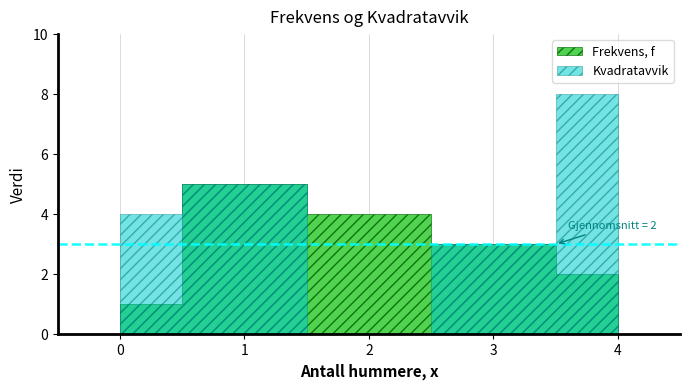

What is the value of the Frekvens, f point at the 1st from the left?

1